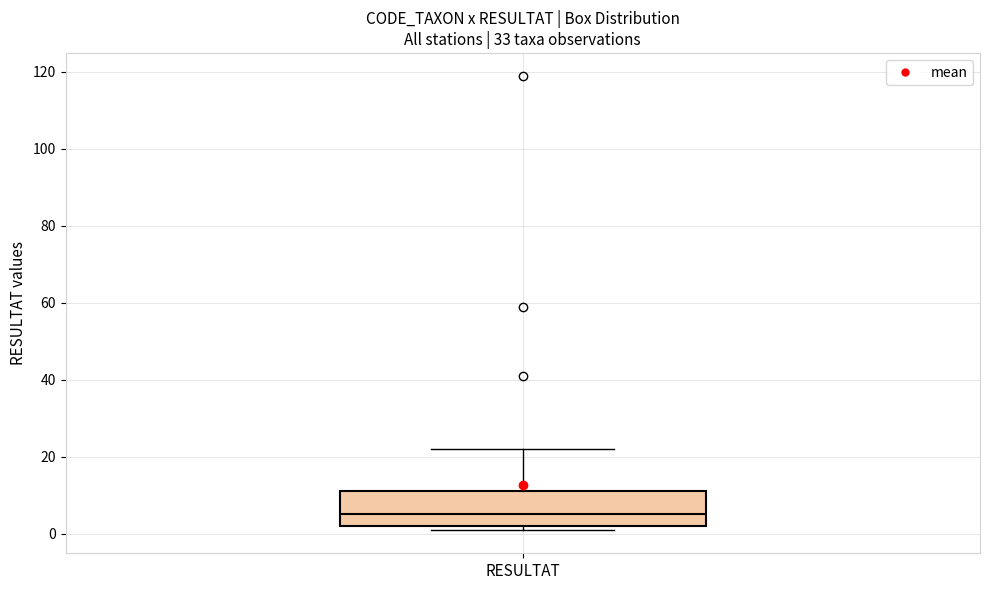

Read this box plot against the y-axis: the position of the median line, the range covered by the box, and the ends of both whiskers. The values are not printed on the chart, so give them approximately, as read against the axis.

median 6, box 2 to 12, whiskers 2 (just below the box's lower edge) to 22